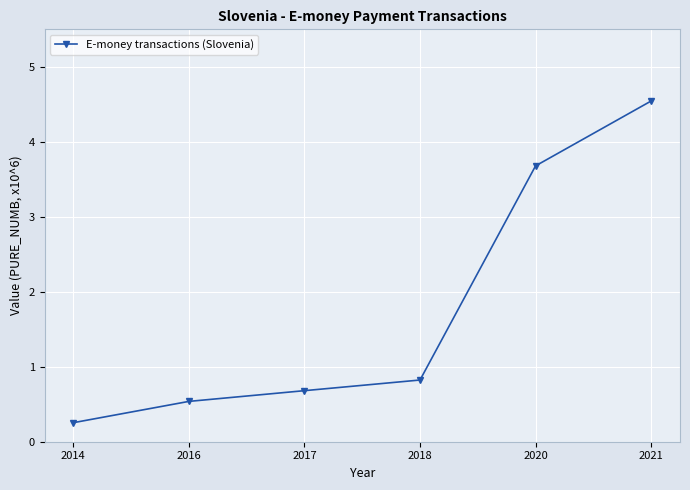

Rank the categories by value from highest to lowest.

2021, 2020, 2018, 2017, 2016, 2014